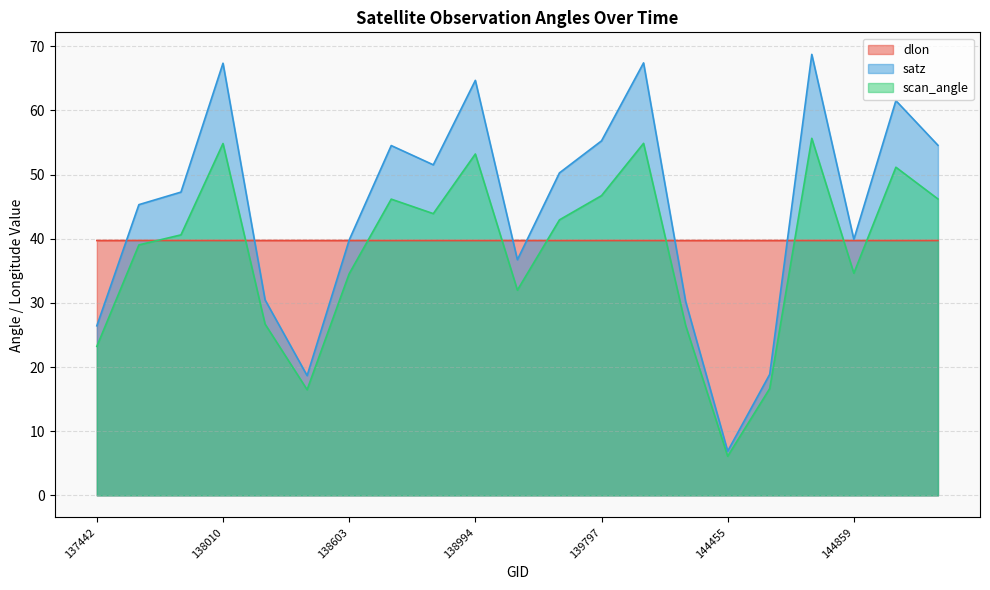

Reading left to right, what are all the values shown in this chart?

dlon: 137442=39.7	137631=39.7	137836=39.7	138010=39.7	138022=39.7	138408=39.7	138603=39.7	138796=39.7	138809=39.7	138994=39.7	139009=39.7	139783=39.7	139797=39.7	144246=39.7	144263=39.7	144455=39.7	144659=39.7	144673=39.7	144859=39.7	144874=39.7	145054=39.7
satz: 137442=26.4	137631=45.3	137836=47.3	138010=67.3	138022=30.5	138408=18.7	138603=39.8	138796=54.5	138809=51.5	138994=64.7	139009=36.7	139783=50.3	139797=55.2	144246=67.4	144263=30.2	144455=6.9	144659=18.9	144673=68.7	144859=39.9	144874=61.5	145054=54.6
scan_angle: 137442=23.2	137631=39.0	137836=40.6	138010=54.8	138022=26.7	138408=16.5	138603=34.5	138796=46.2	138809=43.9	138994=53.2	139009=32.0	139783=42.9	139797=46.7	144246=54.9	144263=26.5	144455=6.1	144659=16.6	144673=55.6	144859=34.6	144874=51.1	145054=46.2